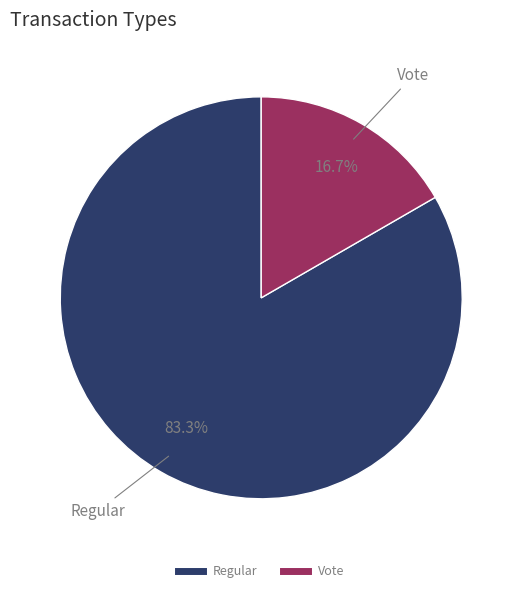

Rank the categories by value from highest to lowest.

Regular, Vote